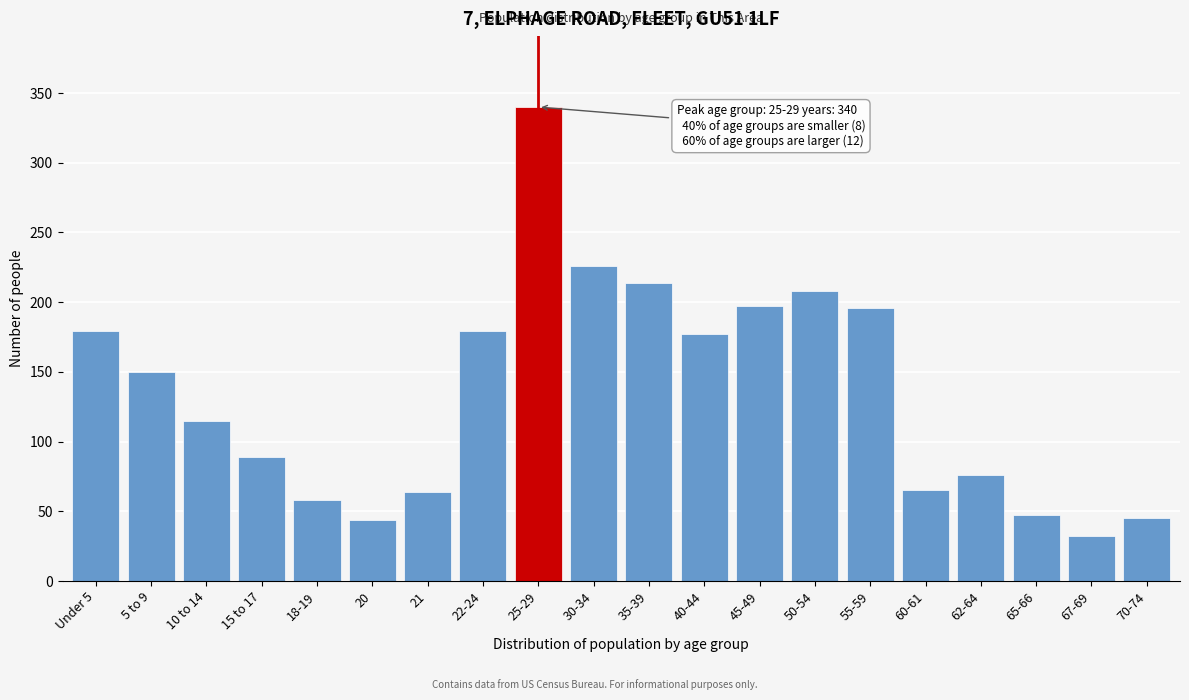

The value at 60-61 is 115. True or false?

False